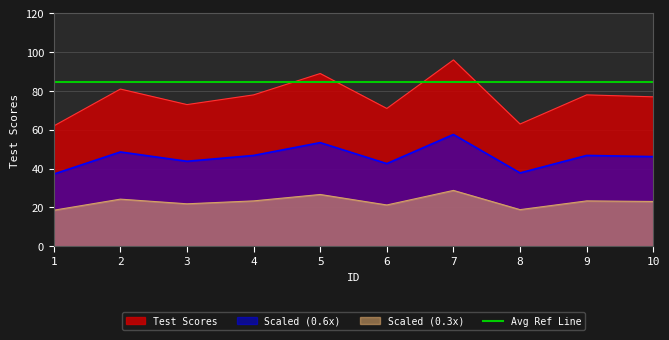

How many data points are less than 78?

5